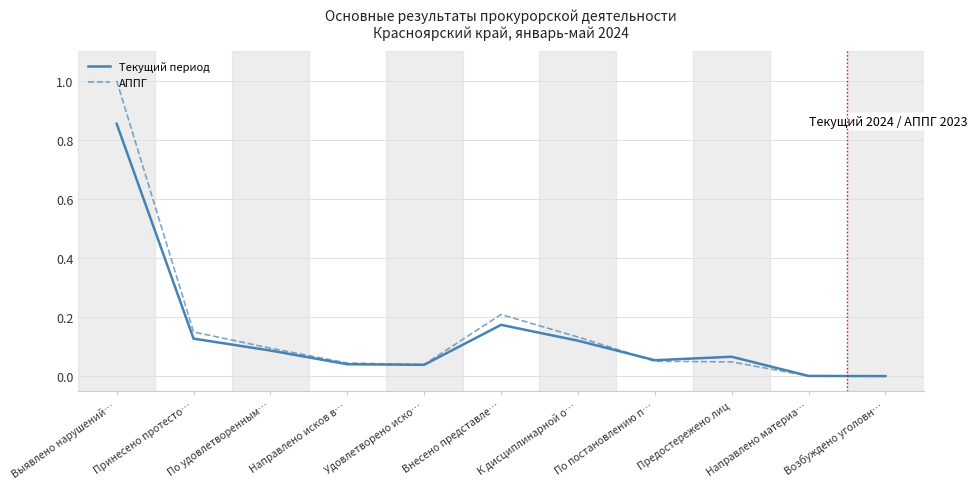

How many series are shown in this chart?

2